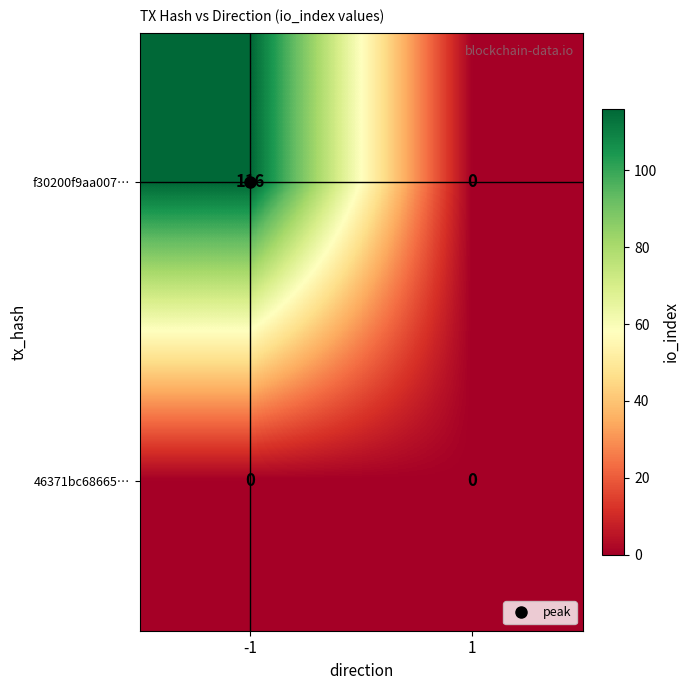

How many distinct data groups are displayed?

2